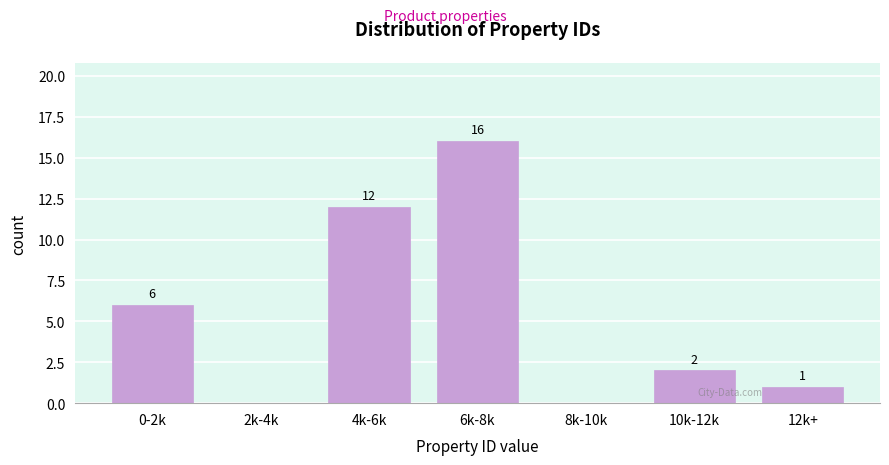

Reading left to right, transcribe all the data shown in this chart.

0-2k=6	2k-4k=0	4k-6k=12	6k-8k=16	8k-10k=0	10k-12k=2	12k+=1